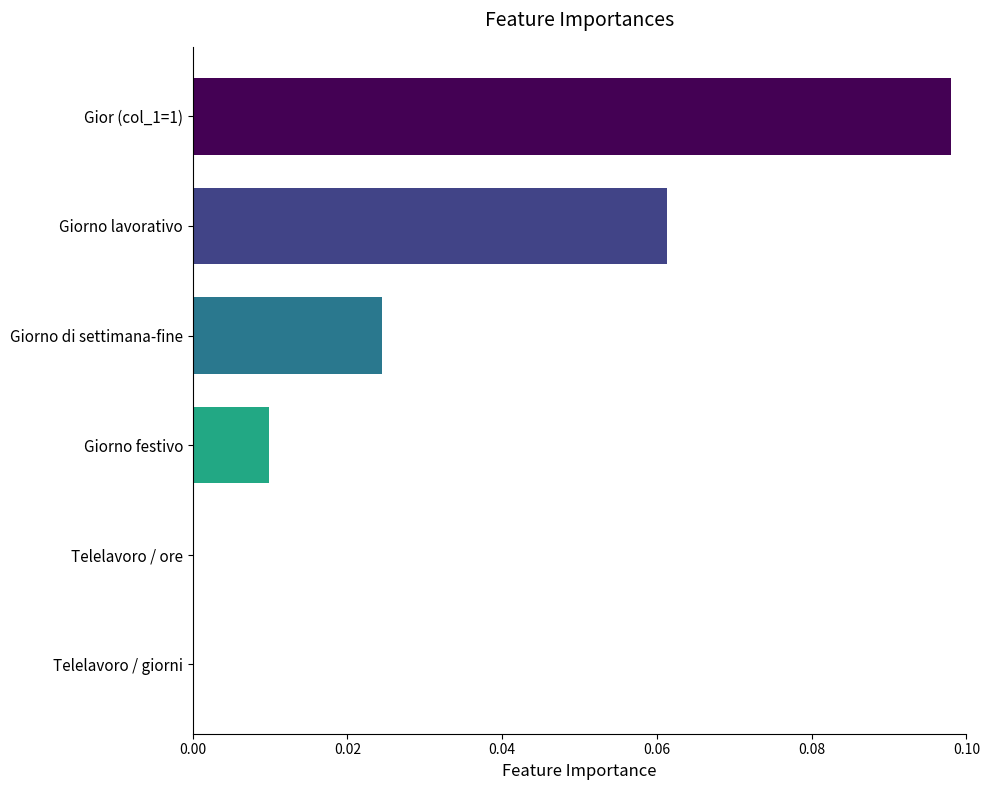

Which category has the highest value across all series?

Gior (col_1=1)